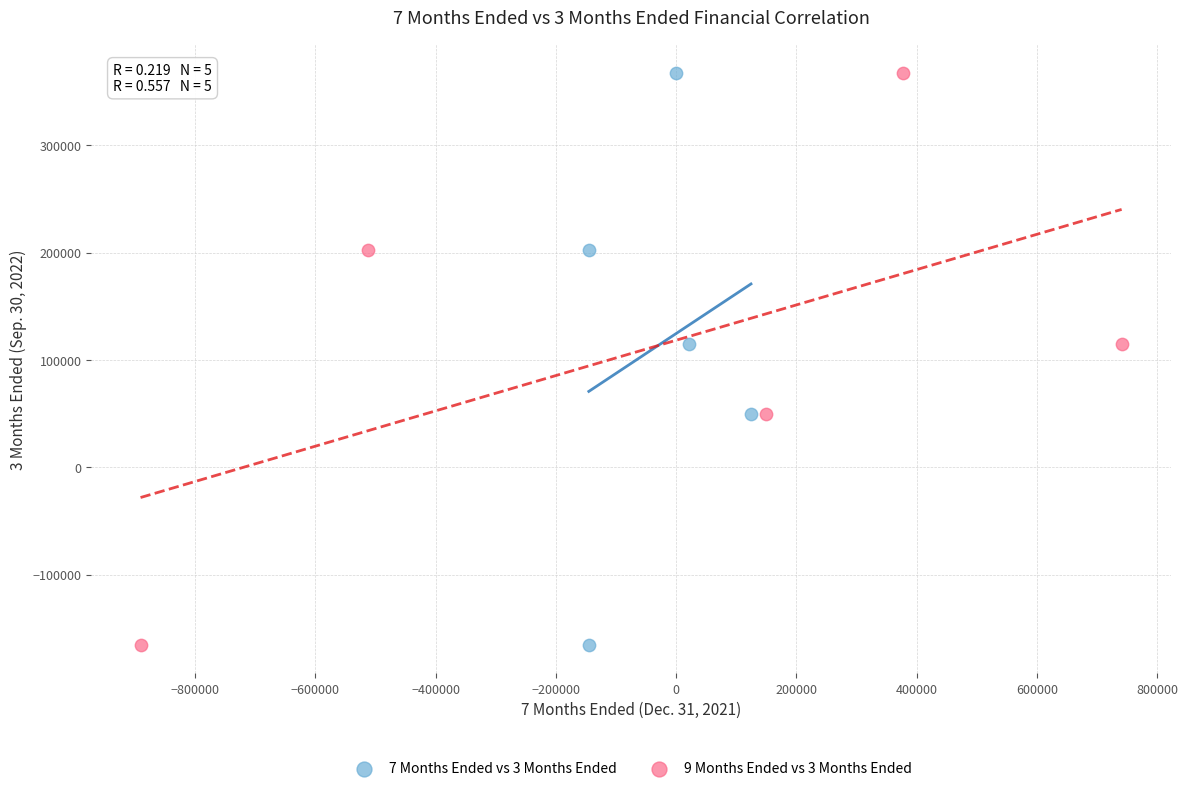

What are all the series names shown in the legend?

7 Months Ended vs 3 Months Ended, 9 Months Ended vs 3 Months Ended